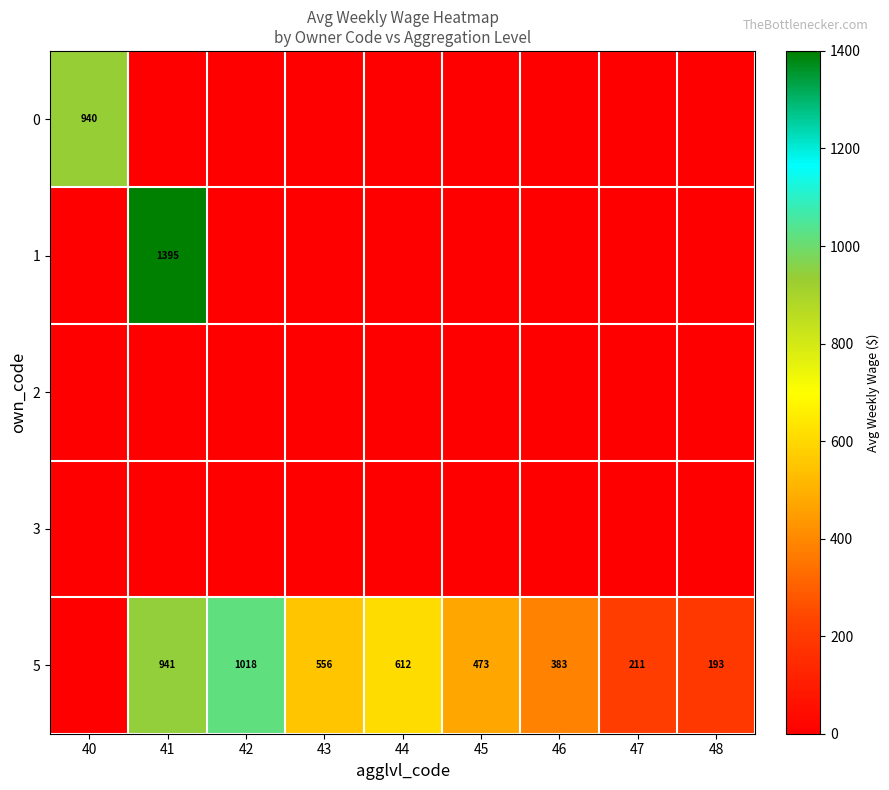

What is the average value of the 1 series?

155.0